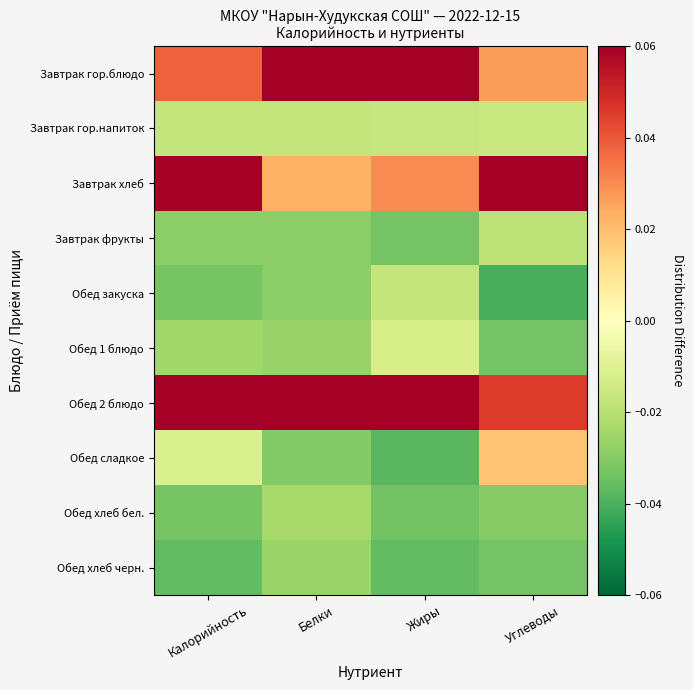

Reading right to left, extract all data points from this chart.

Завтрак гор.блюдо: Углеводы=0.0	Жиры=0.1	Белки=0.1	Калорийность=0.0
Завтрак гор.напиток: Углеводы=-0.0	Жиры=-0.0	Белки=-0.0	Калорийность=-0.0
Завтрак хлеб: Углеводы=0.1	Жиры=0.0	Белки=0.0	Калорийность=0.1
Завтрак фрукты: Углеводы=-0.0	Жиры=-0.0	Белки=-0.0	Калорийность=-0.0
Обед закуска: Углеводы=-0.0	Жиры=-0.0	Белки=-0.0	Калорийность=-0.0
Обед 1 блюдо: Углеводы=-0.0	Жиры=-0.0	Белки=-0.0	Калорийность=-0.0
Обед 2 блюдо: Углеводы=0.0	Жиры=0.1	Белки=0.1	Калорийность=0.1
Обед сладкое: Углеводы=0.0	Жиры=-0.0	Белки=-0.0	Калорийность=-0.0
Обед хлеб бел.: Углеводы=-0.0	Жиры=-0.0	Белки=-0.0	Калорийность=-0.0
Обед хлеб черн.: Углеводы=-0.0	Жиры=-0.0	Белки=-0.0	Калорийность=-0.0